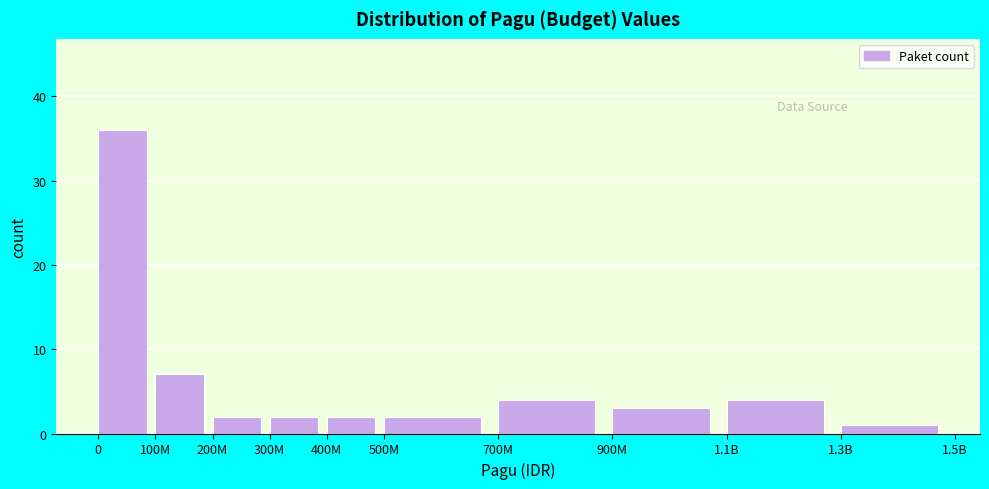

Reading left to right, extract all data points from this chart.

36	7	2	2	2	2	4	3	4	1